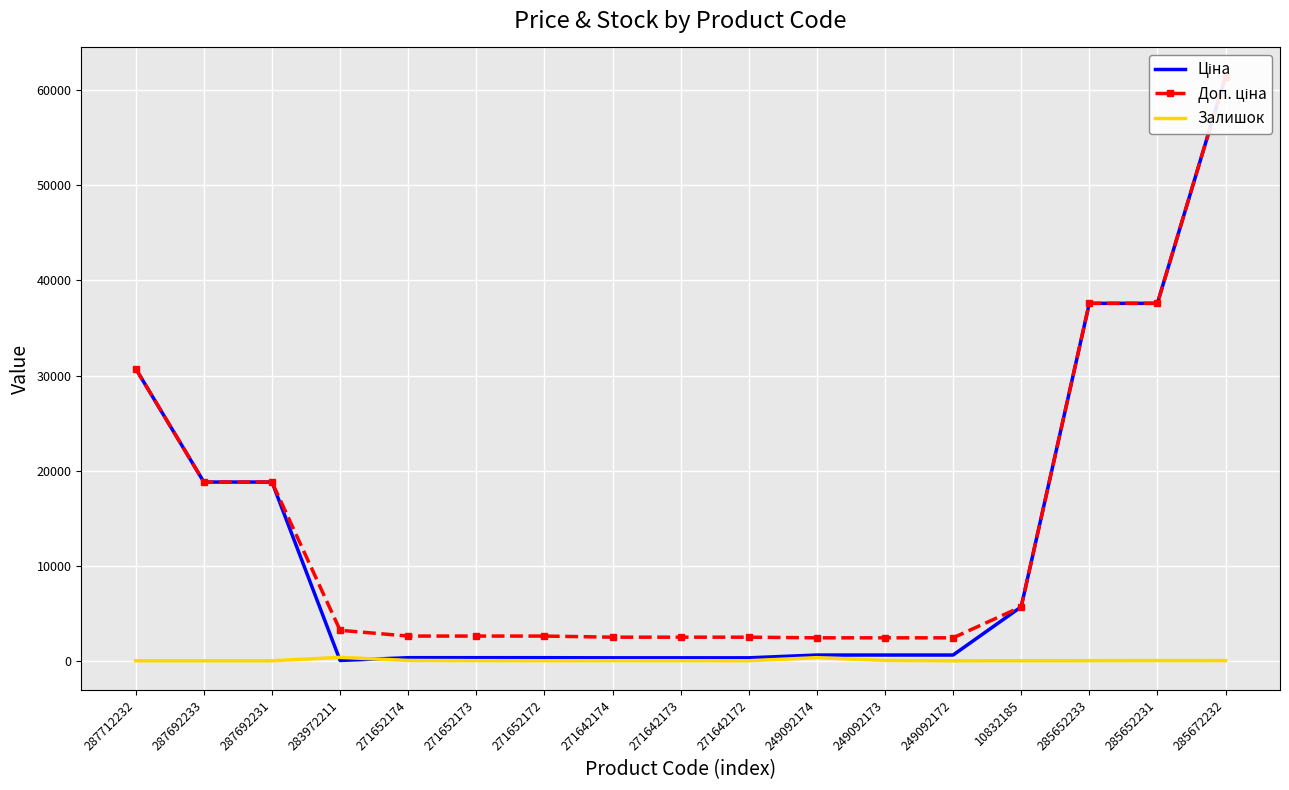

Read the Доп. ціна value at 10832185.

5673.8